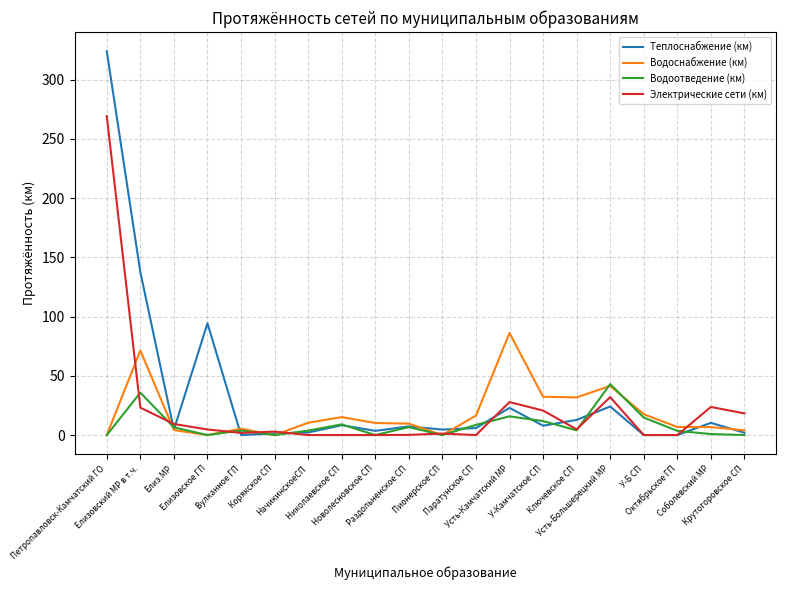

What is the sum of all Электрические сети (км) values?

440.0